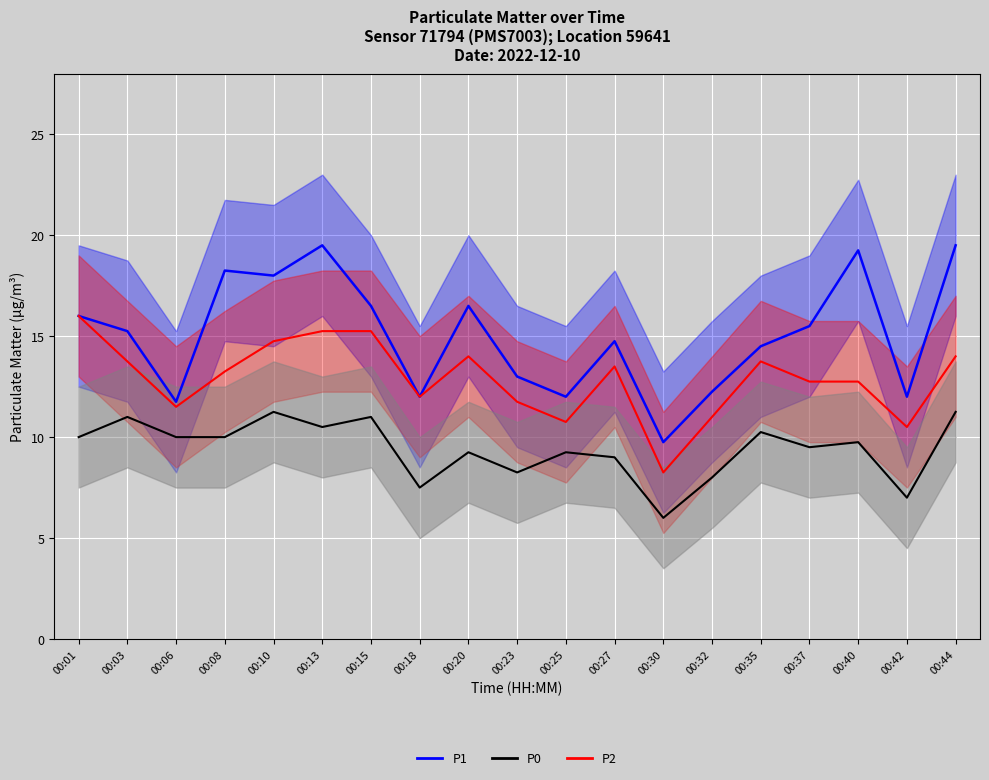

List the labels in order of P1 value, smallest first.

00:30, 00:06, 00:18, 00:25, 00:42, 00:32, 00:23, 00:35, 00:27, 00:03, 00:37, 00:01, 00:15, 00:20, 00:10, 00:08, 00:40, 00:13, 00:44